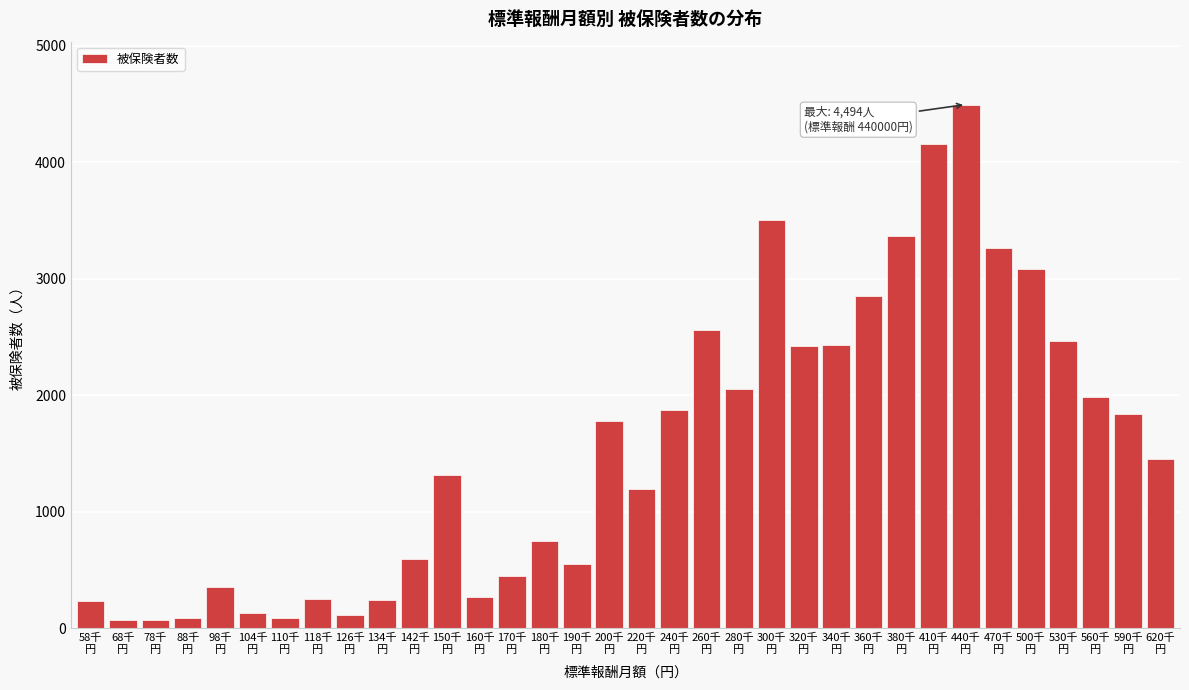

What is the value of the 14th bar from the left?

449